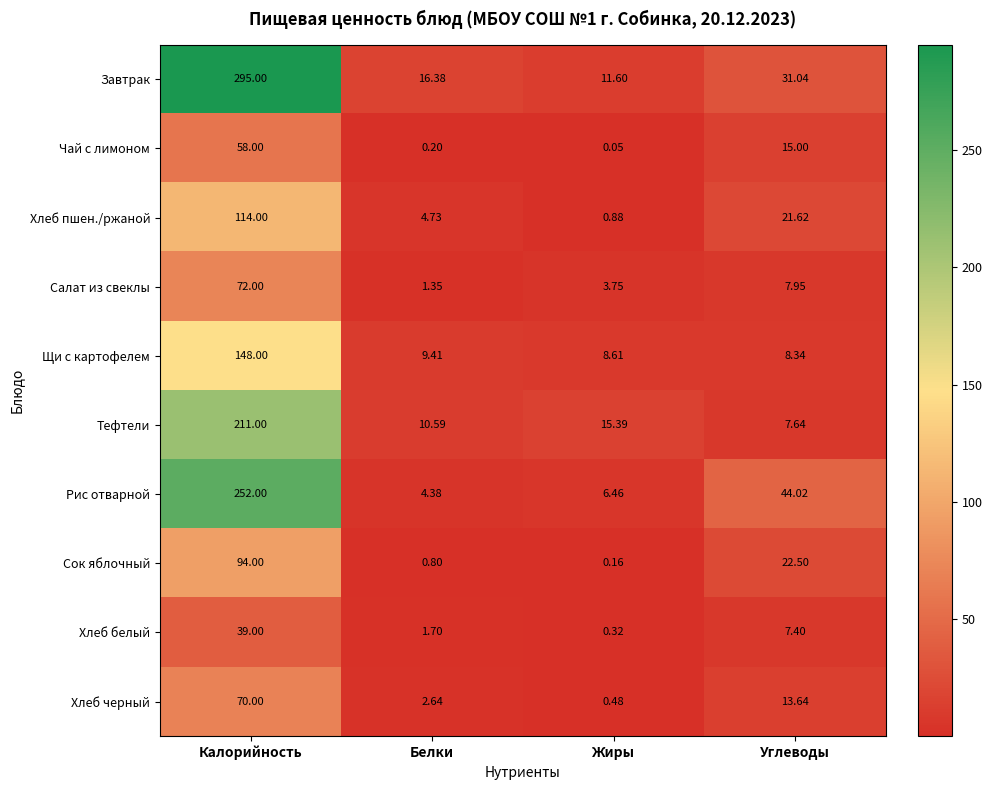

What is the total value across all series at Калорийность?

1353.0